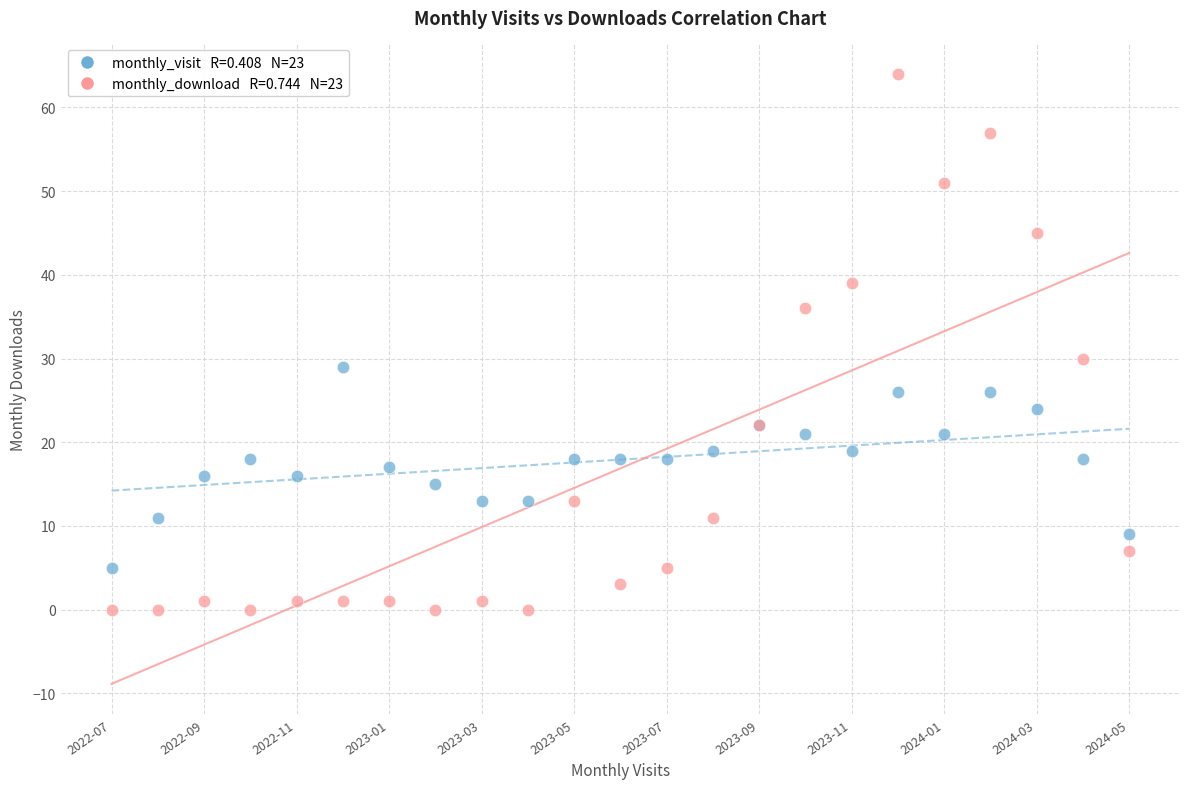

Across all series, what Y value is closest to 32?

30